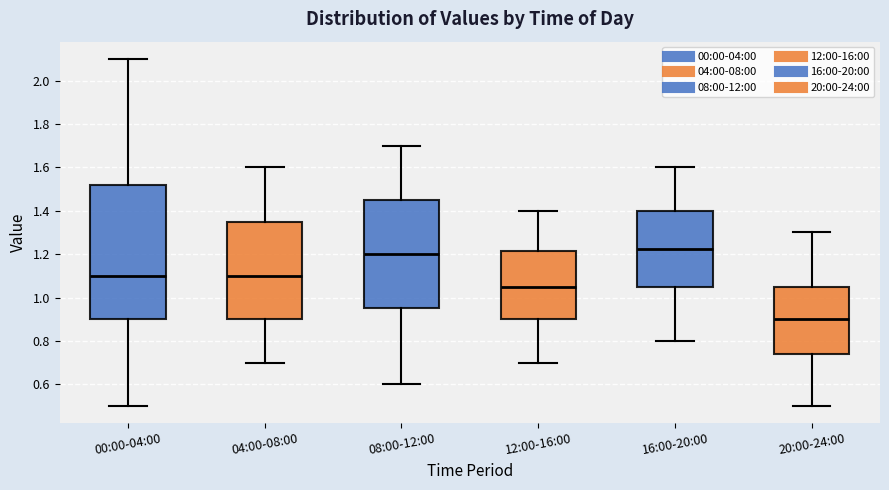

Comparing the boxes themselves (not the whiskers), which one is the tallest?

00:00-04:00